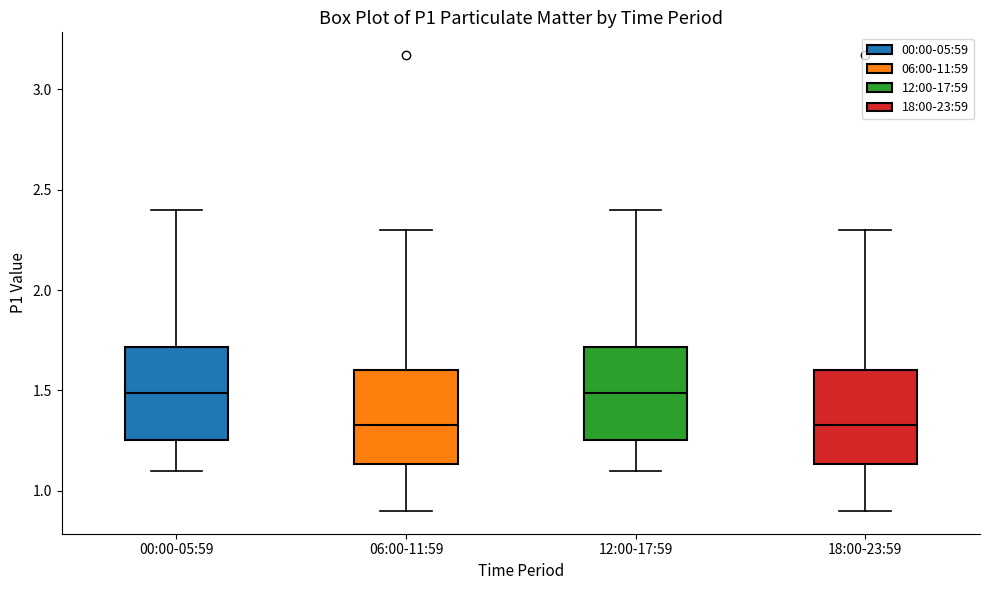

Where does the lower whisker of the box for 12:00-17:59 end on the y-axis? The values are not printed on the chart, so give them approximately, as read against the axis.

1.10